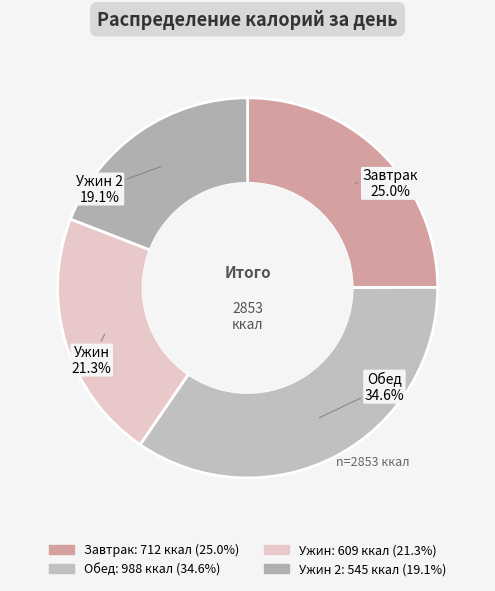

How many segments does this pie chart have?

4